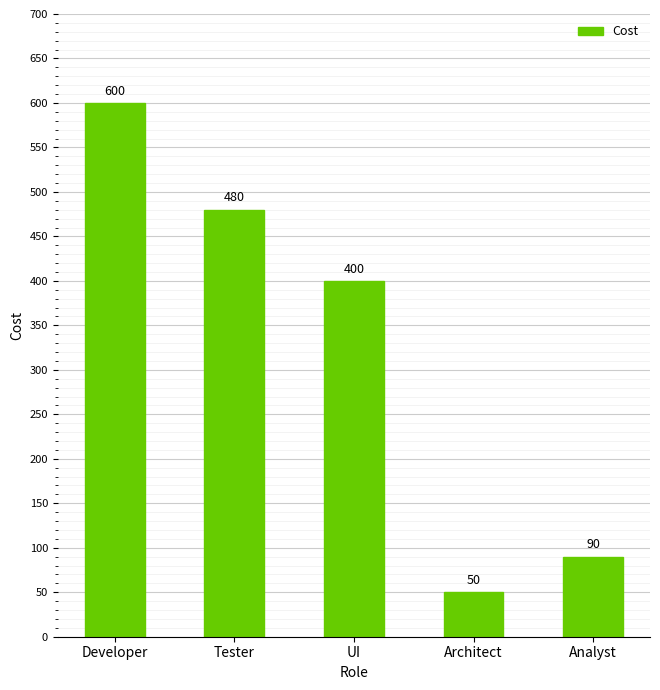

What value does the data have at UI, to the nearest 100?

400